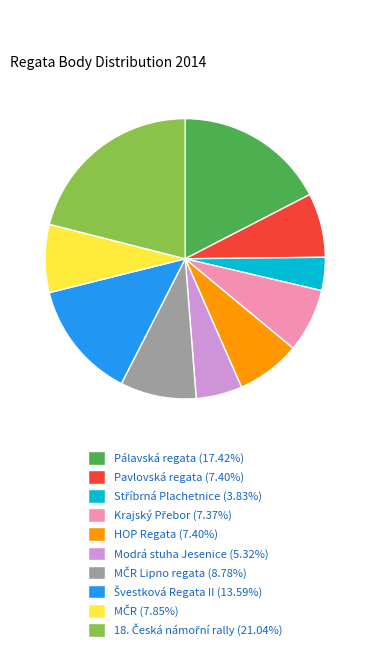

Does any single category account for the majority?

No